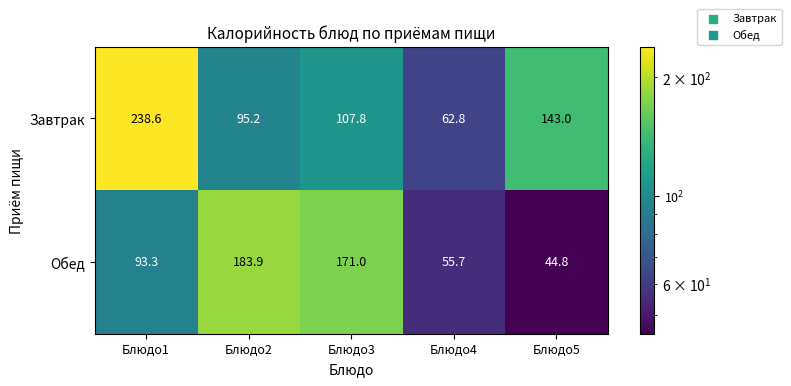

Rank the series by their average value, from lowest to highest.

Обед, Завтрак